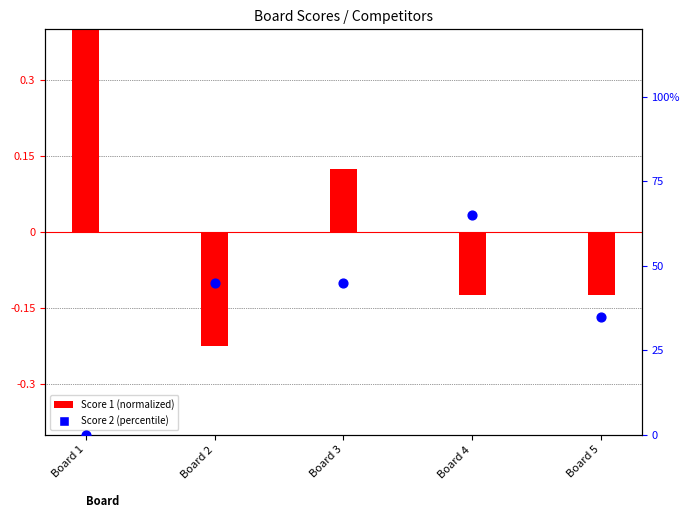

Which series contains the lowest Y value?

Score 1 (normalized)